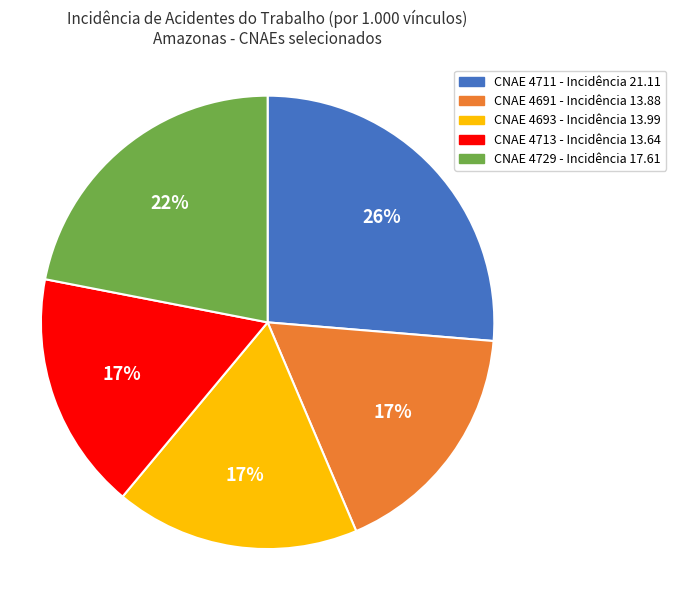

How many segments does this pie chart have?

5